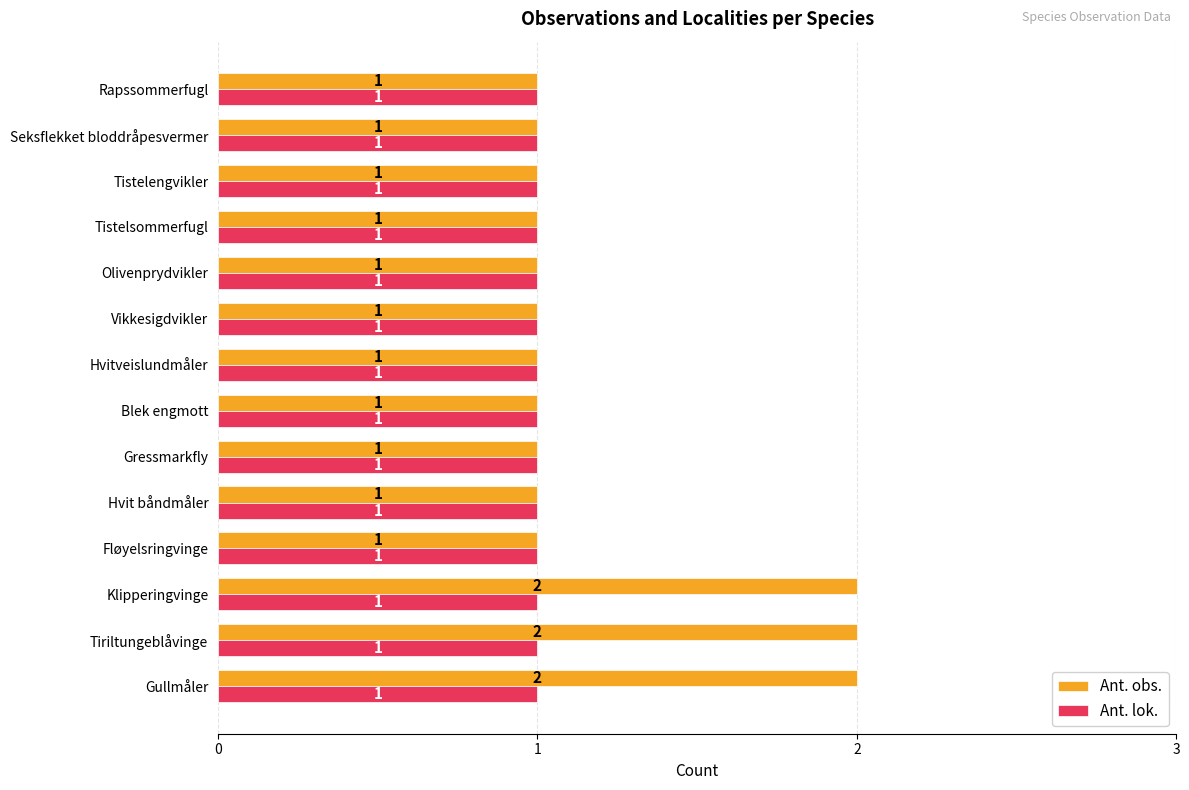

Count the Ant. obs. values in the range 1 to 2.

14